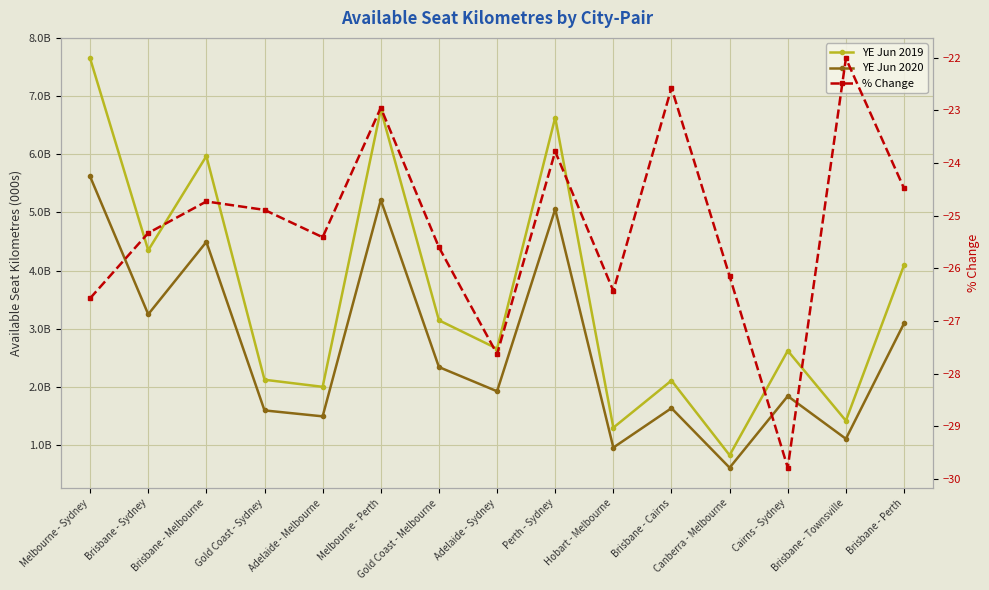

What are all the series names shown in the legend?

YE Jun 2019, YE Jun 2020, % Change